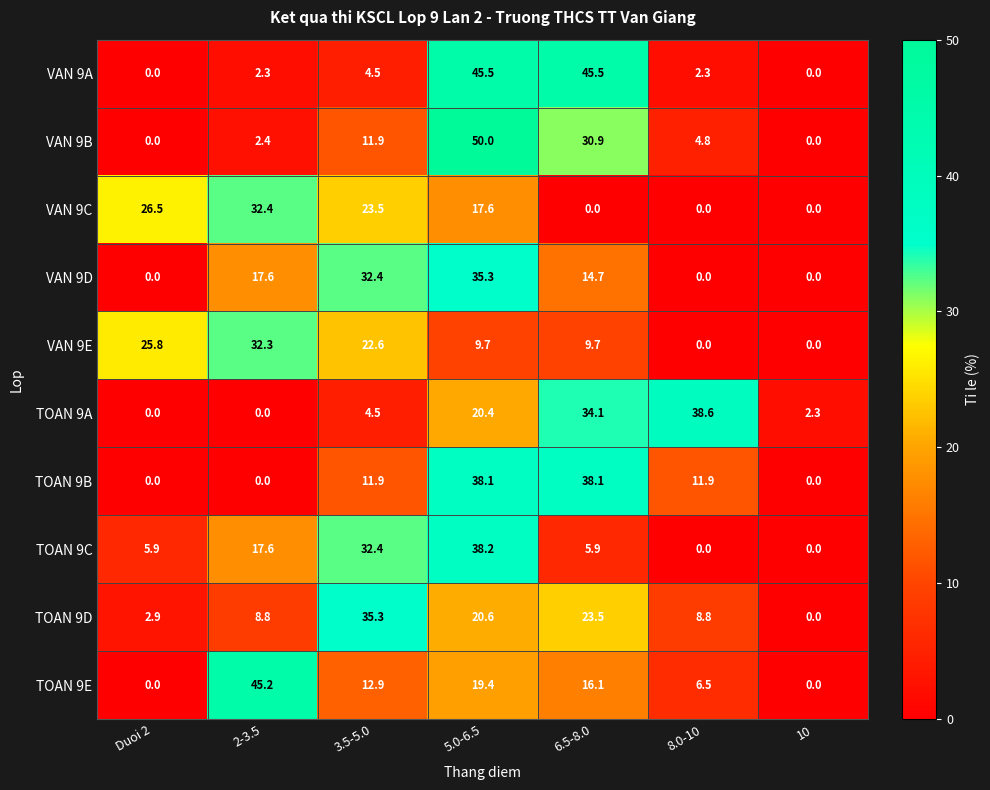

Which category has the highest value across all series?

5.0-6.5